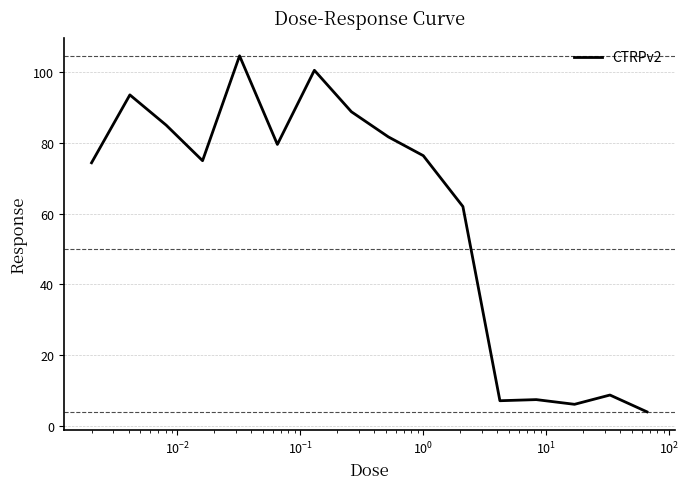

How many categories are shown in the chart?

16